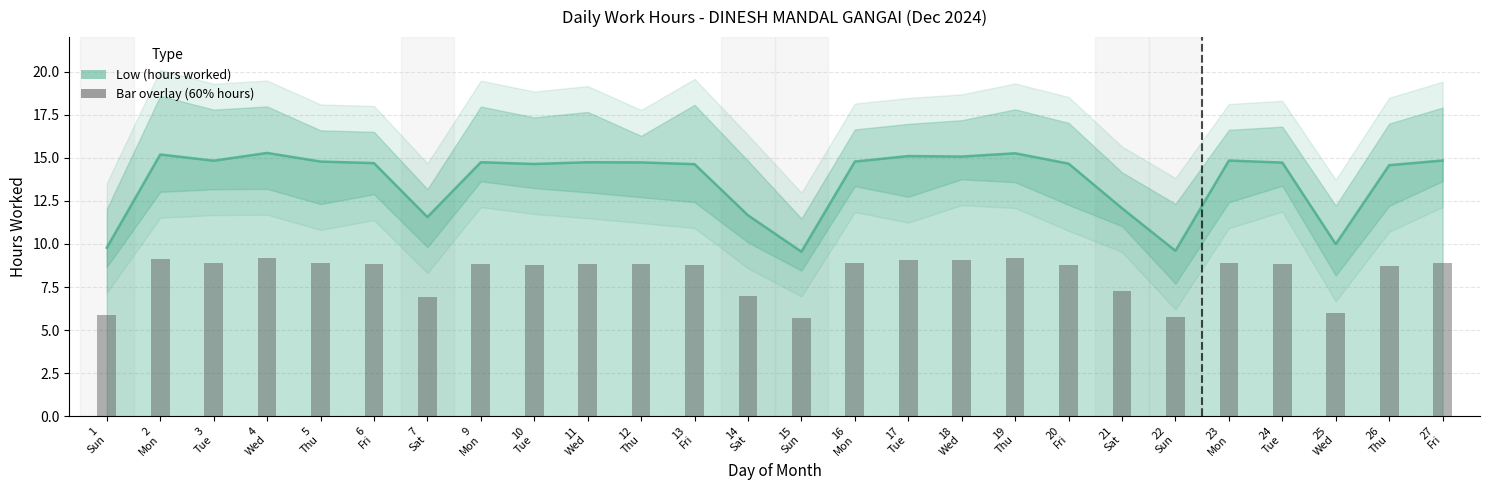

Approximately how many times larger is the value at 16 Mon compared to 6 Fri?

1.0